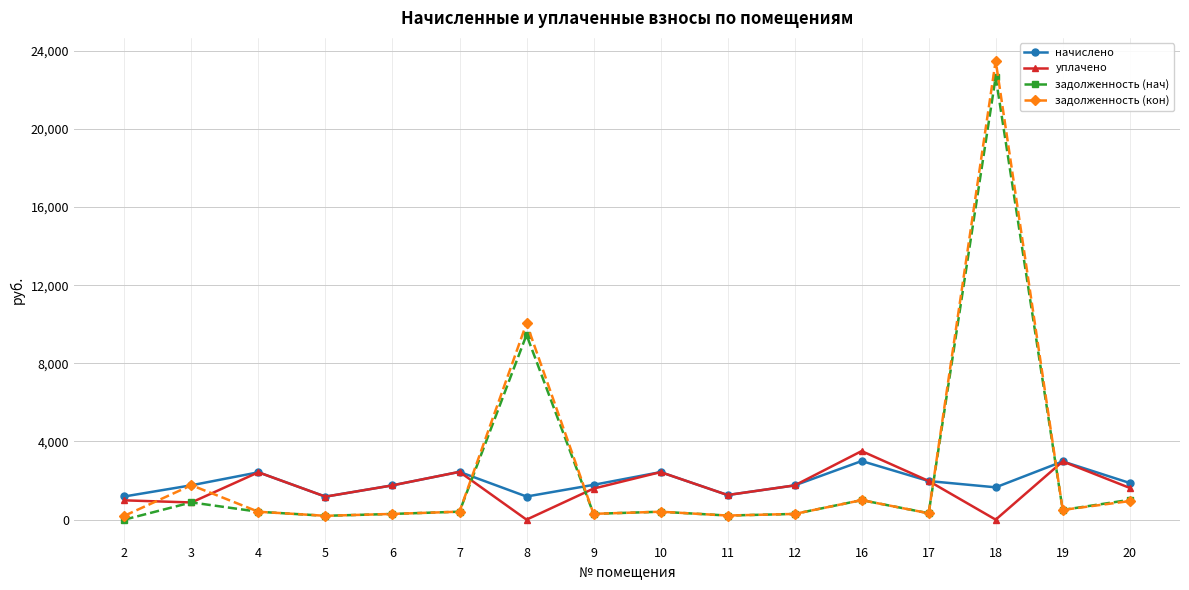

Does the chart have visible grid lines?

Yes